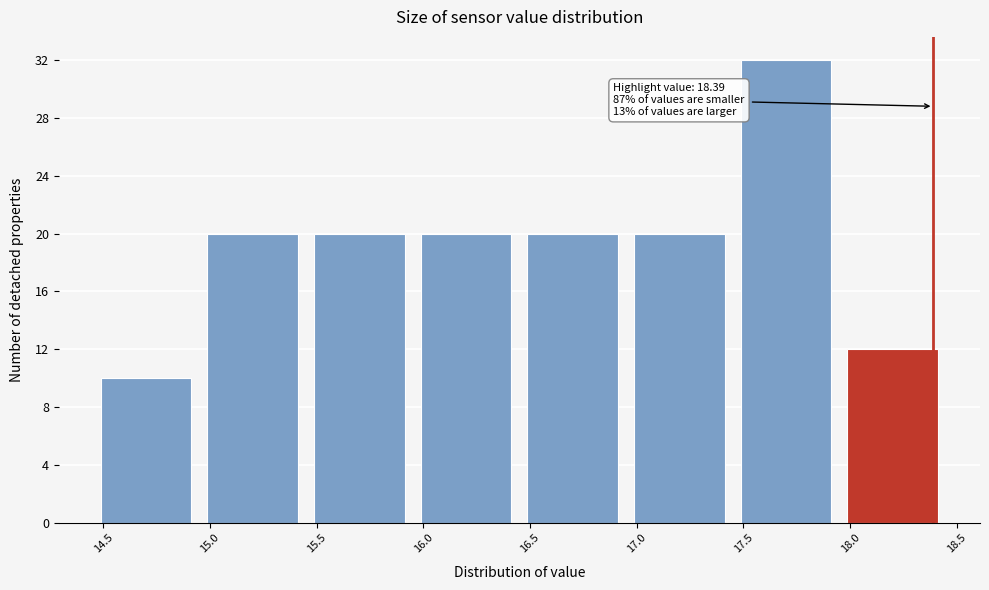

Which range on the x-axis has the tallest bar?

17.45 to 17.95